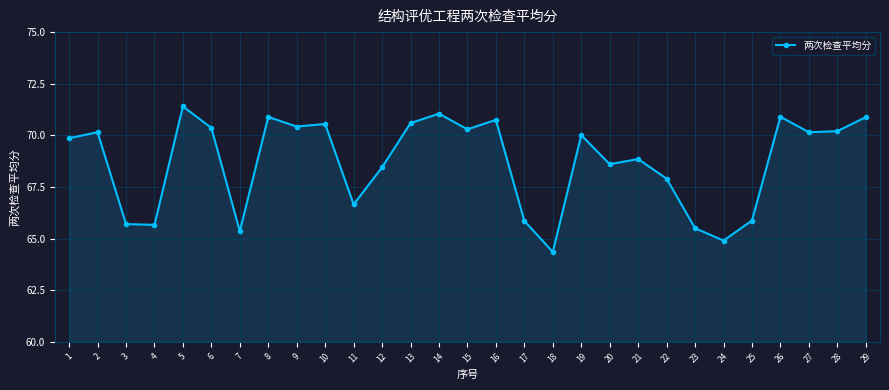

Which label corresponds to the smallest value in the chart?

18